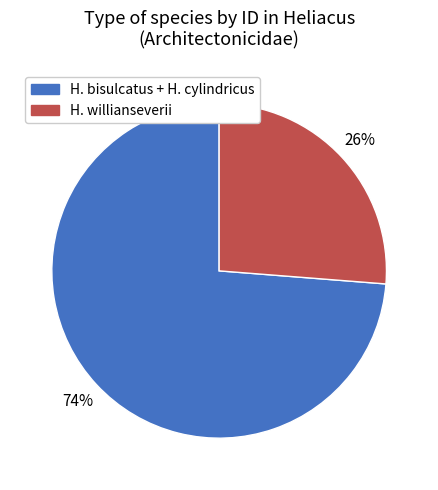

To the nearest percent, what is the average slice percentage?

50%